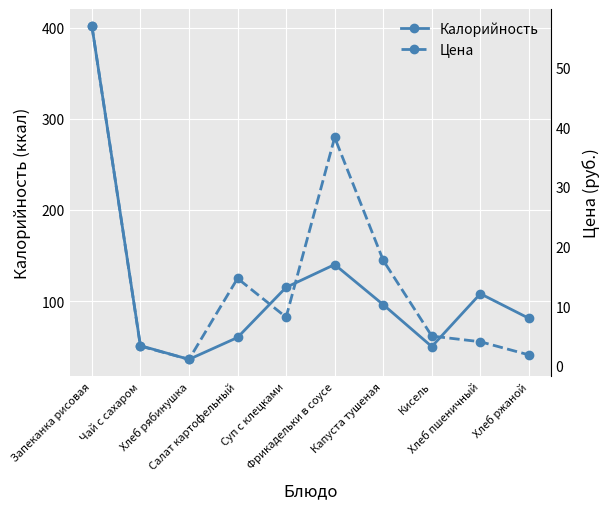

Which series has the largest total across all categories?

Калорийность